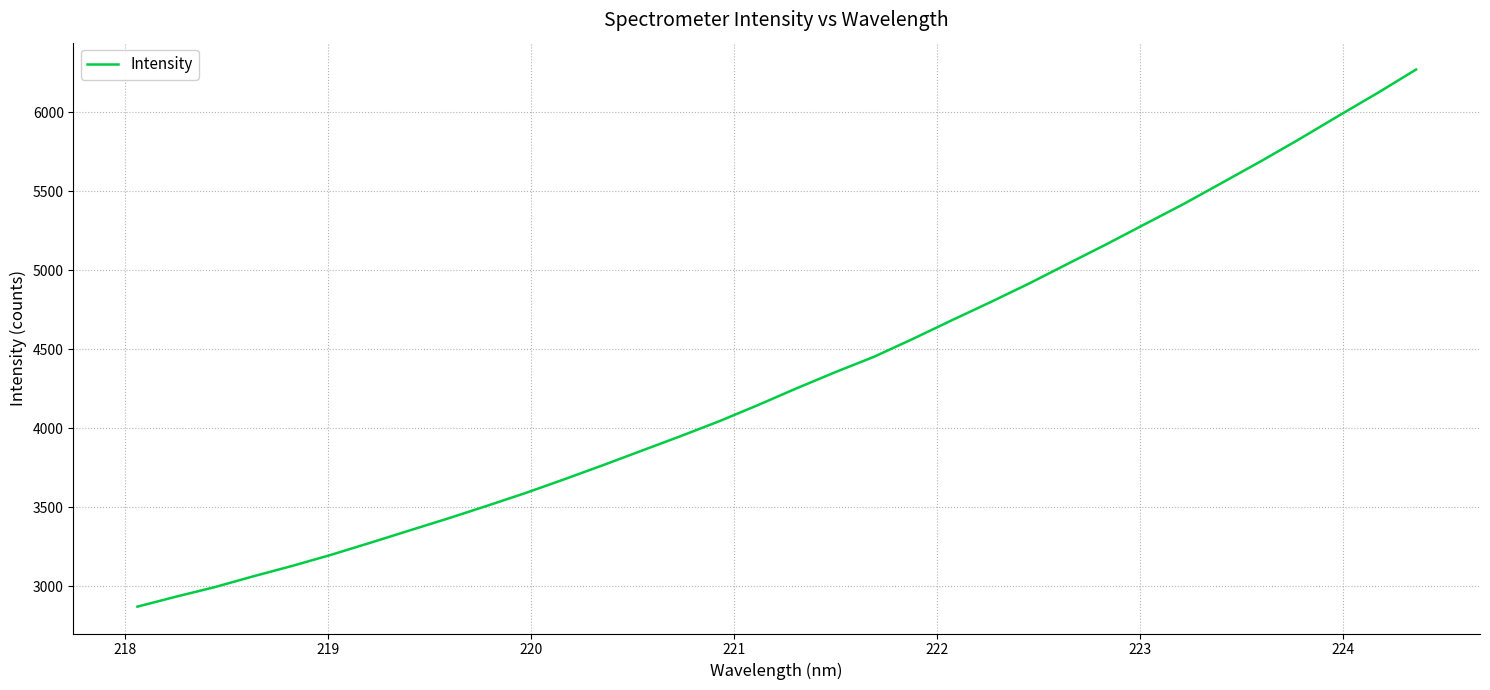

What is the sum of all values?

147212.4